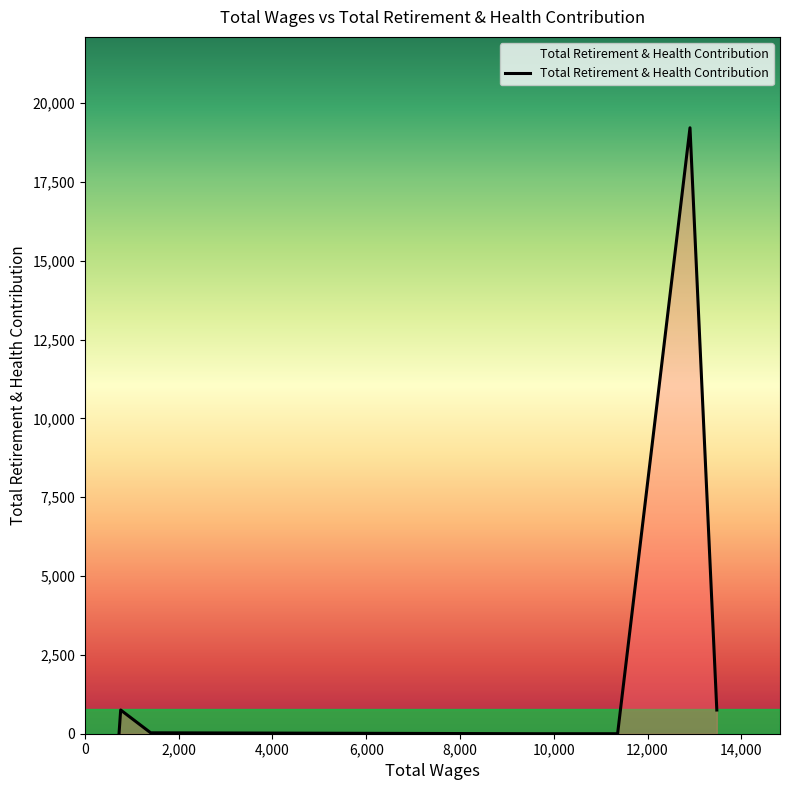

What is the maximum value shown in the chart?

19216